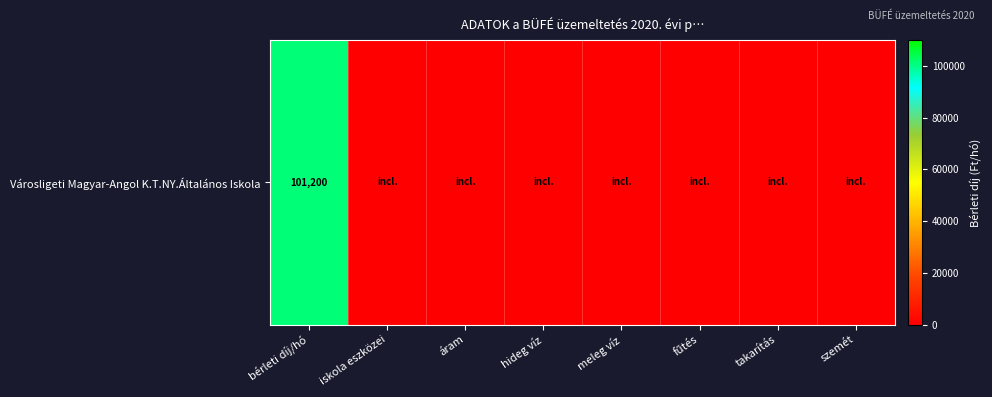

How many positive values are there?

1